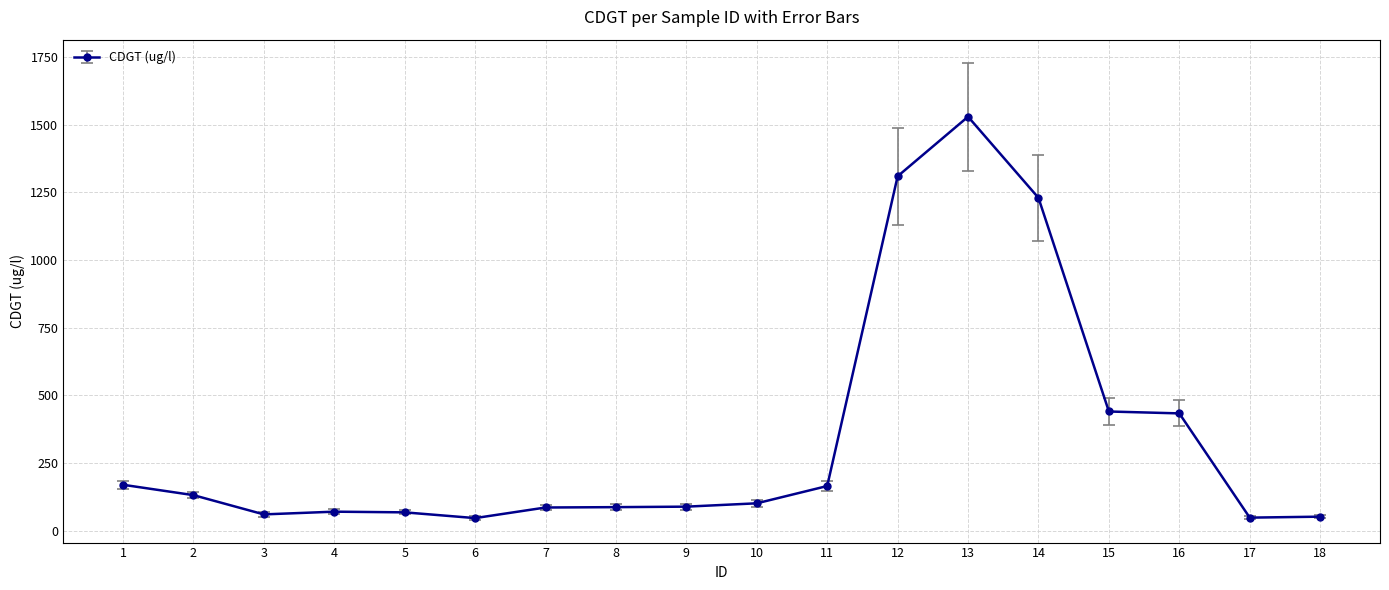

What is the change in value from 4 to 11?

+94.7